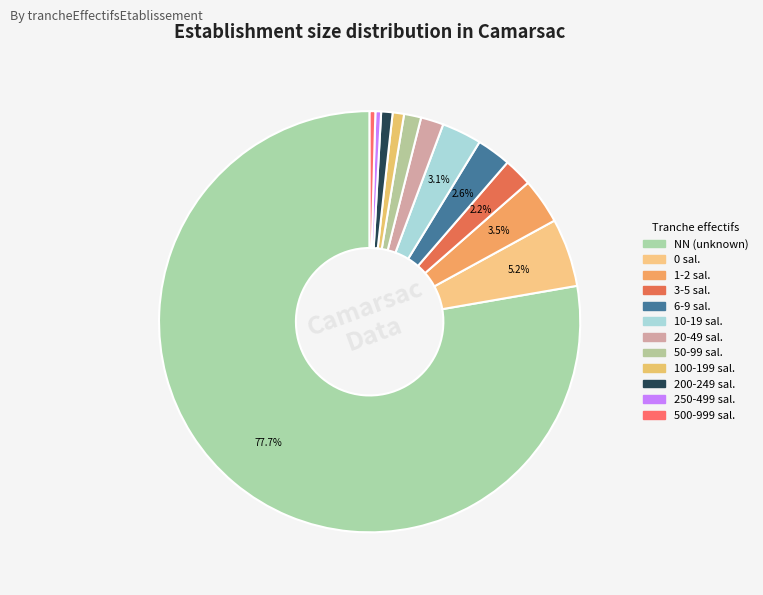

Which slice is the largest?

NN